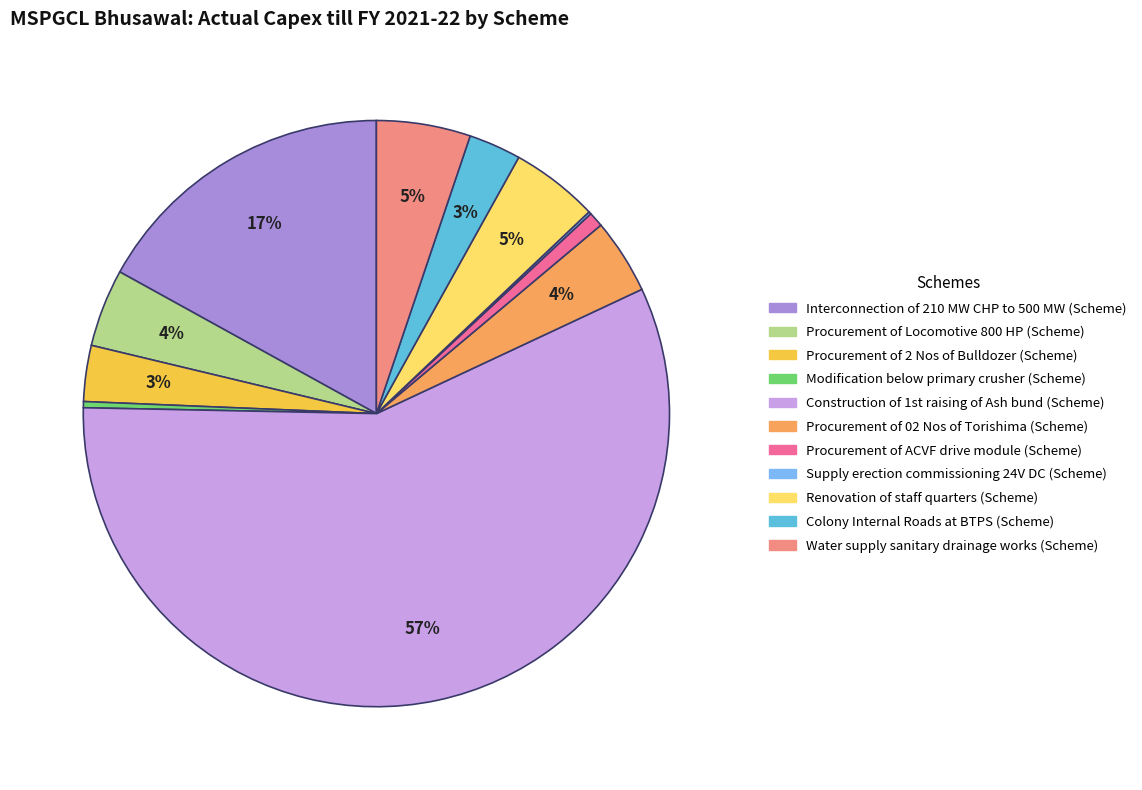

To the nearest percent, what is the average slice percentage?

9%